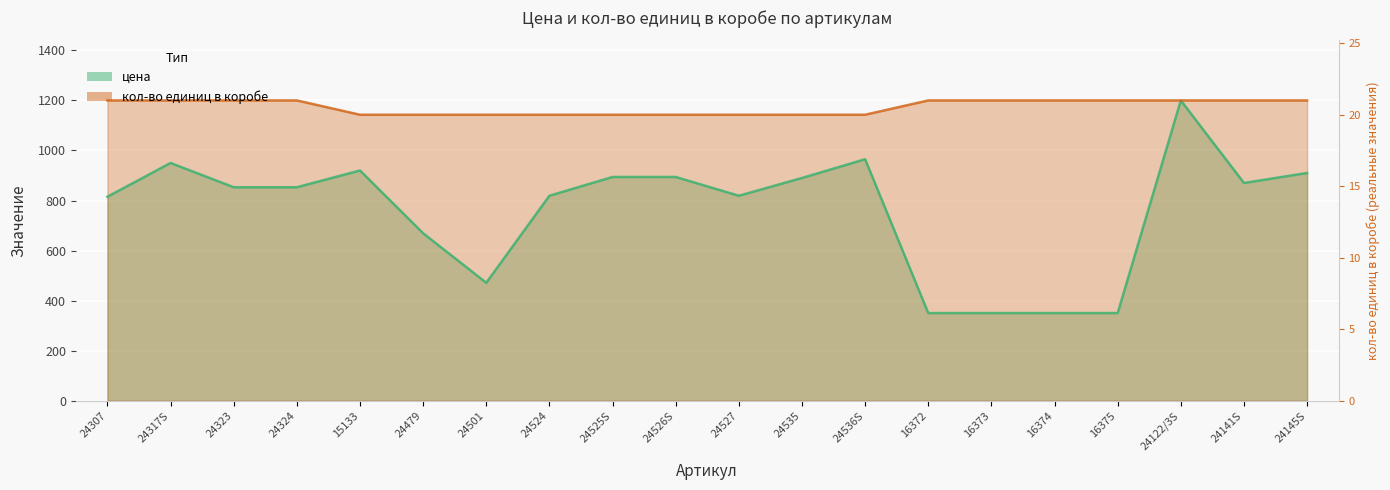

Does the chart display data point markers on the line(s)?

No